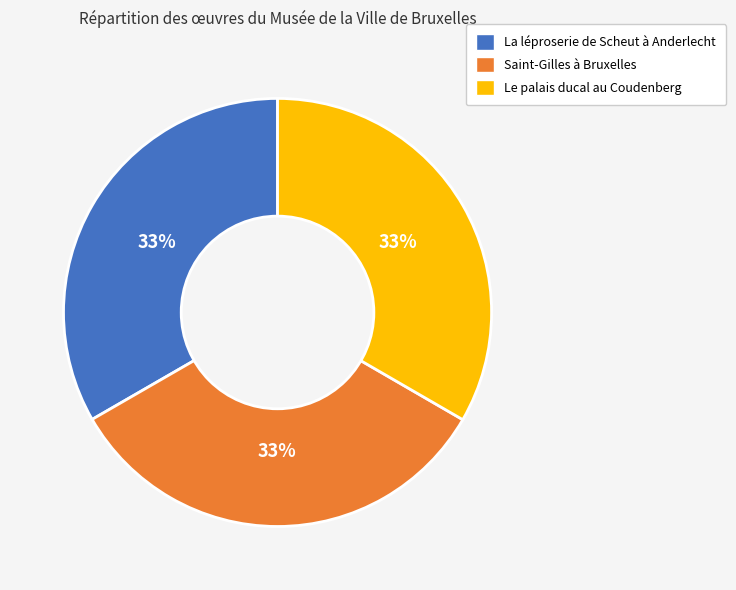

Approximately how many times larger is the value at La léproserie de Scheut à Anderlecht compared to Le palais ducal au Coudenberg?

1.0